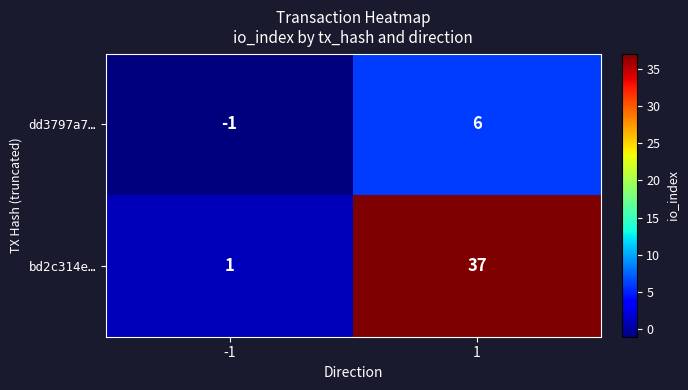

What is the difference between the bd2c314e… values at 1 and -1?

36